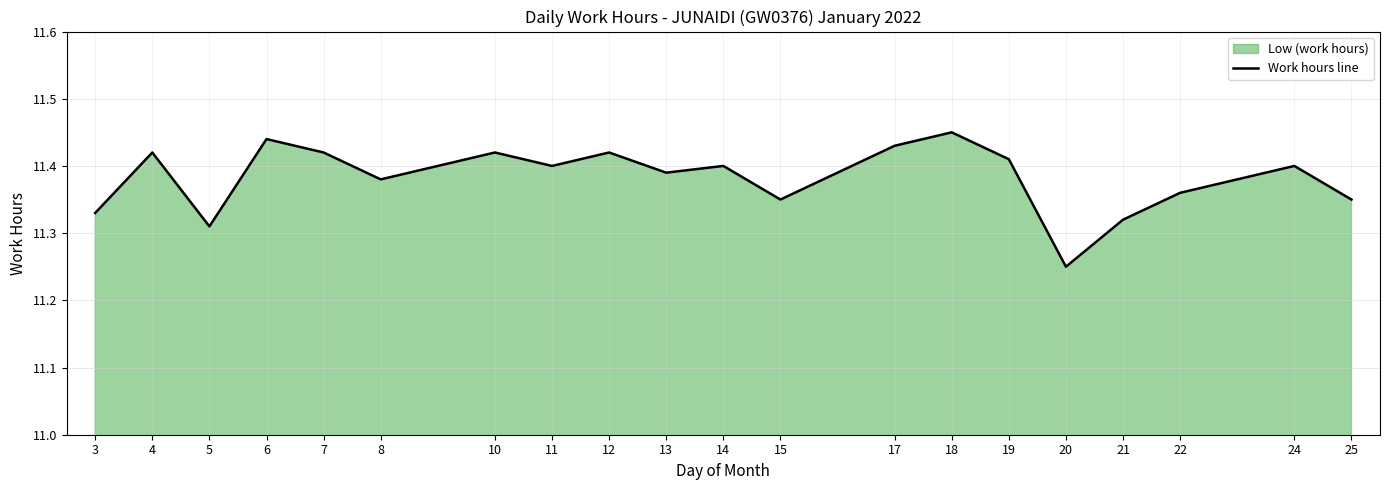

At which category does the chart reach its minimum across all series?

20